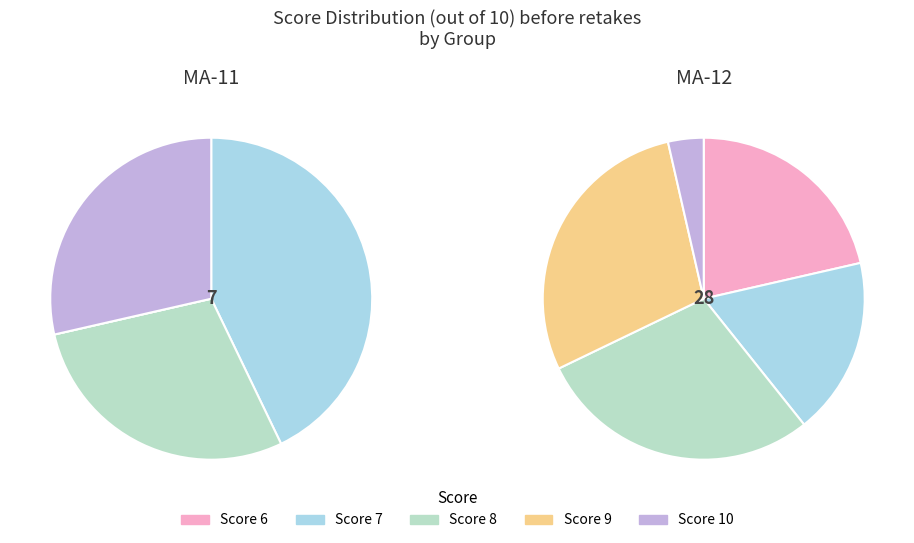

What is the total percentage of 10 and 8?

38.2%